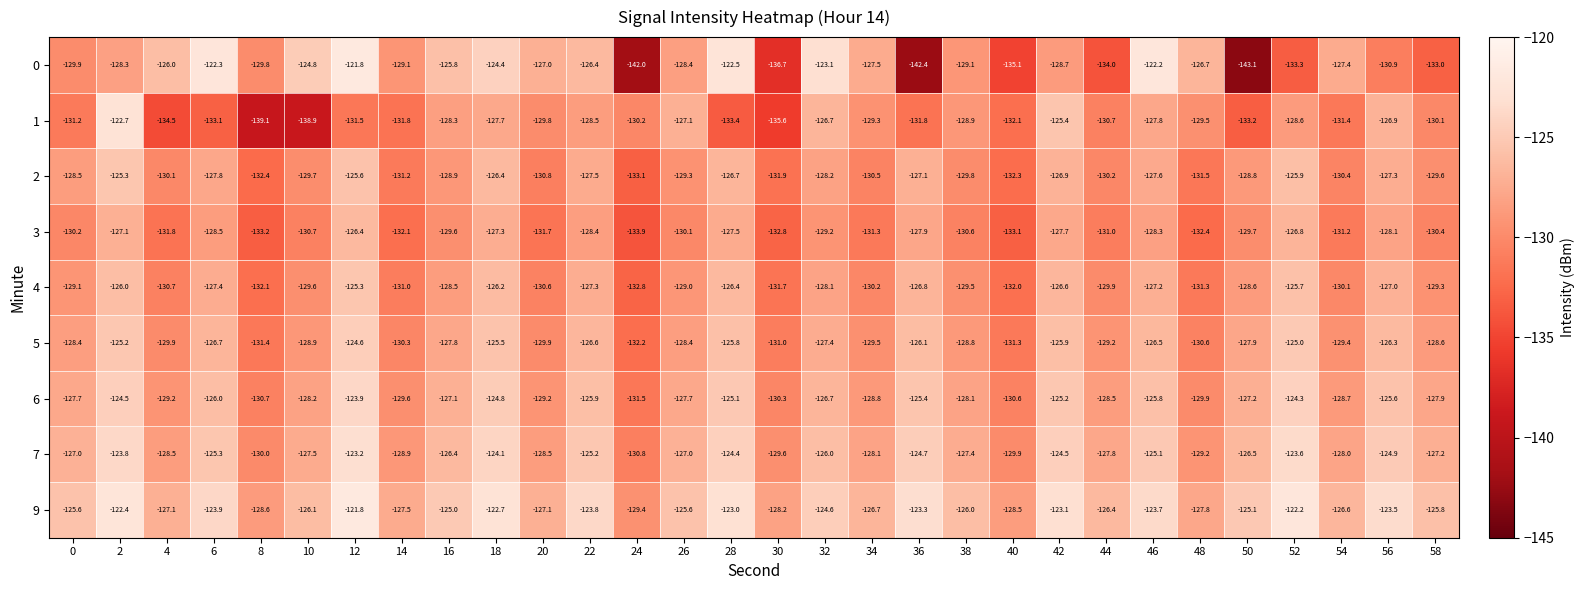

Which category has the highest value in the 9 series?

12